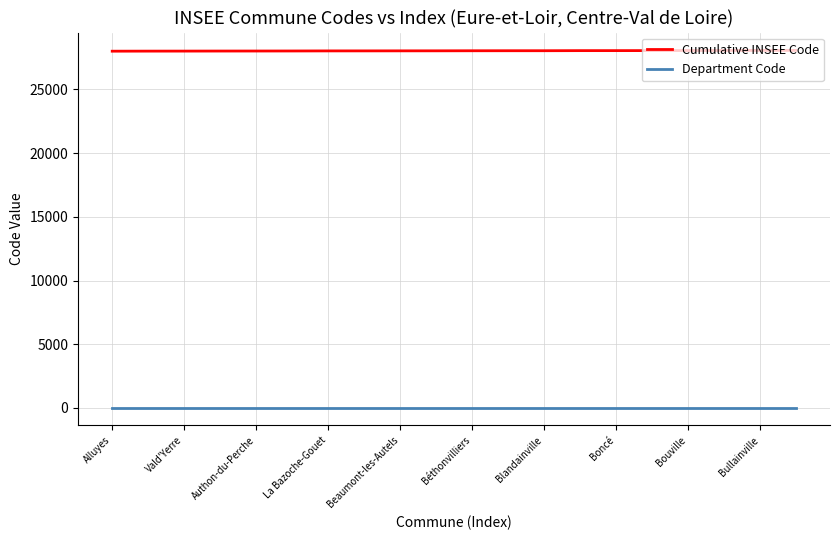

What is the minimum value for Cumulative INSEE Code?

28005